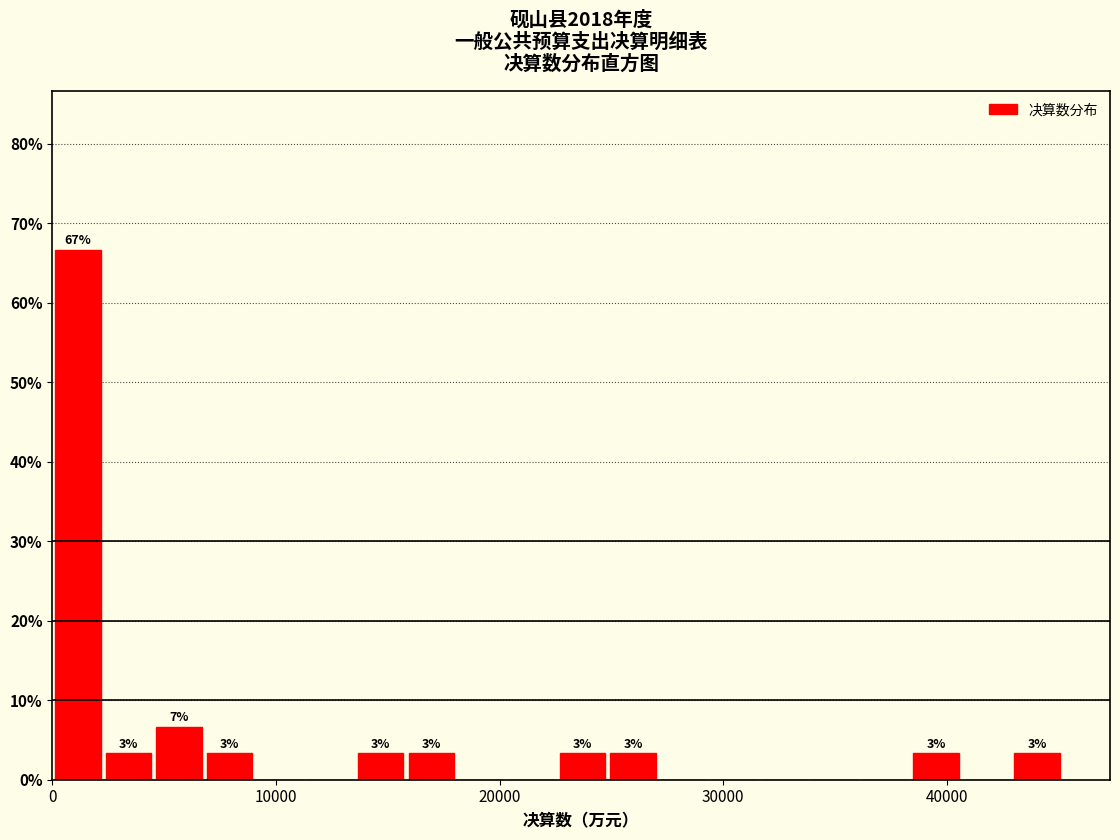

Read against the x-axis, roughly where is the centre of the tallest bar?

1000